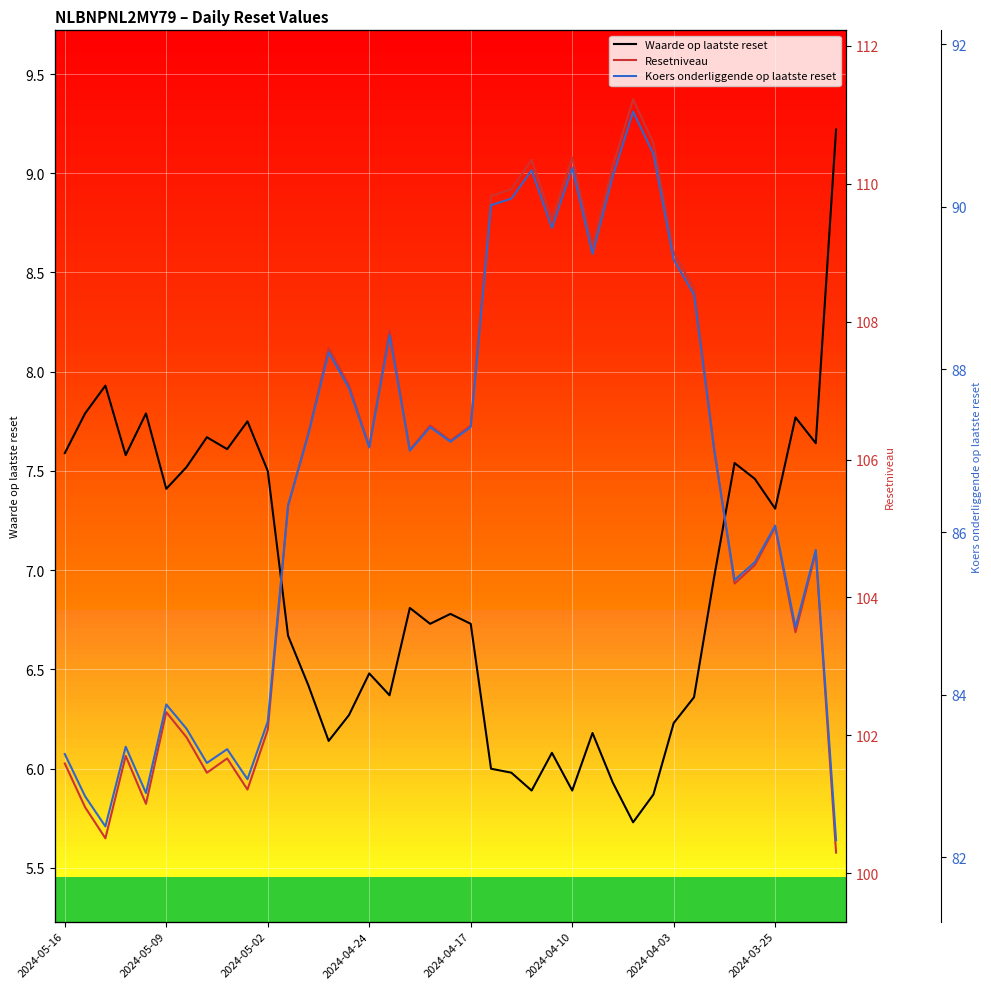

List the series in order of their peak value, highest first.

Resetniveau, Koers onderliggende op laatste reset, Waarde op laatste reset